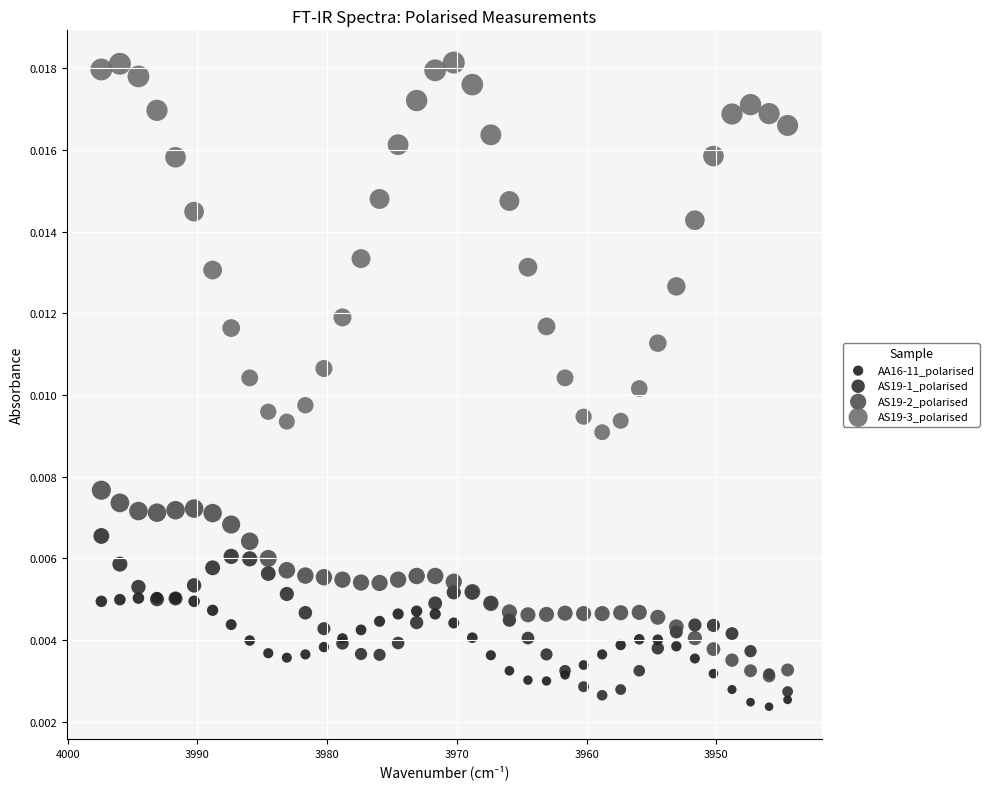

What are all the series names shown in the legend?

AA16-11_polarised, AS19-1_polarised, AS19-2_polarised, AS19-3_polarised